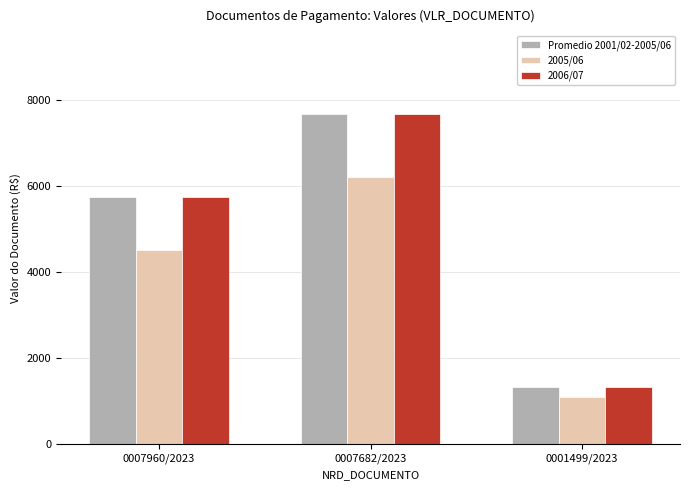

How many bars are there in total?

9